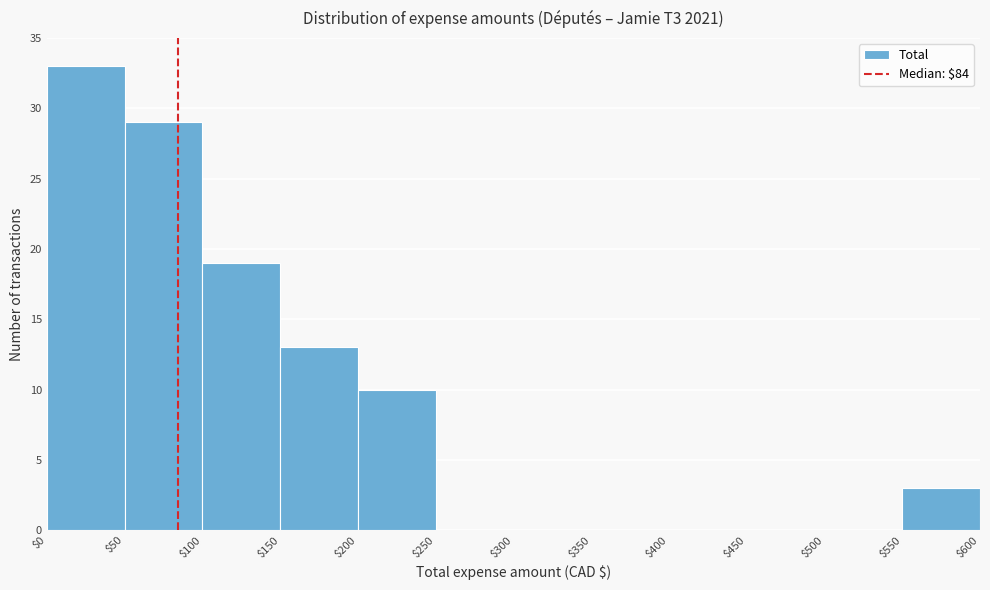

Over which range of the x-axis is the bar tallest?

$0 to $50